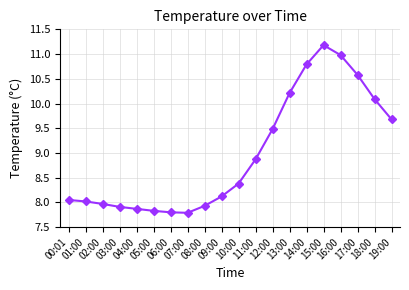

What is the change in value from 13:00 to 14:00?

+0.6